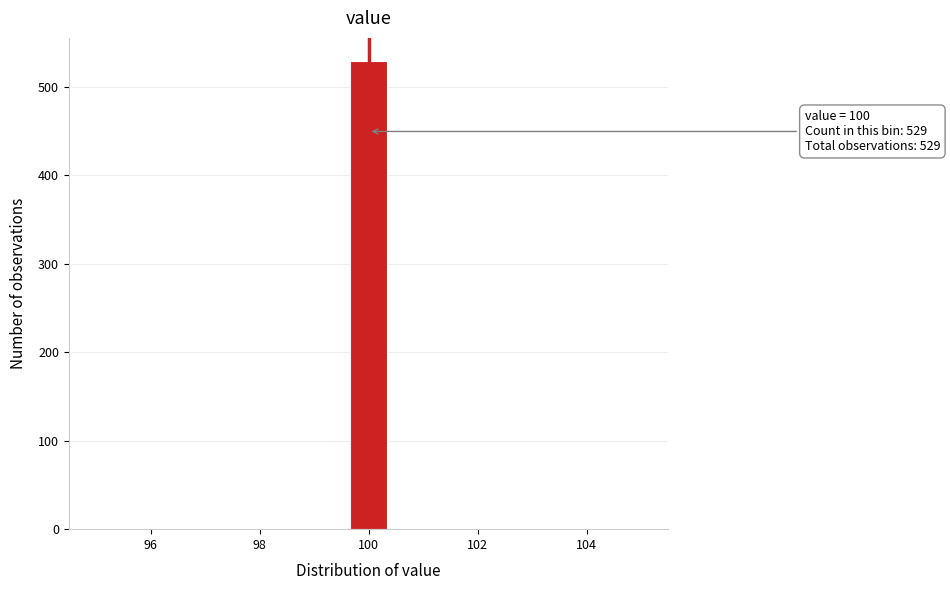

Around what value on the x-axis is the tallest bar? Give the approximate position of its centre, as read against the axis.

100.0